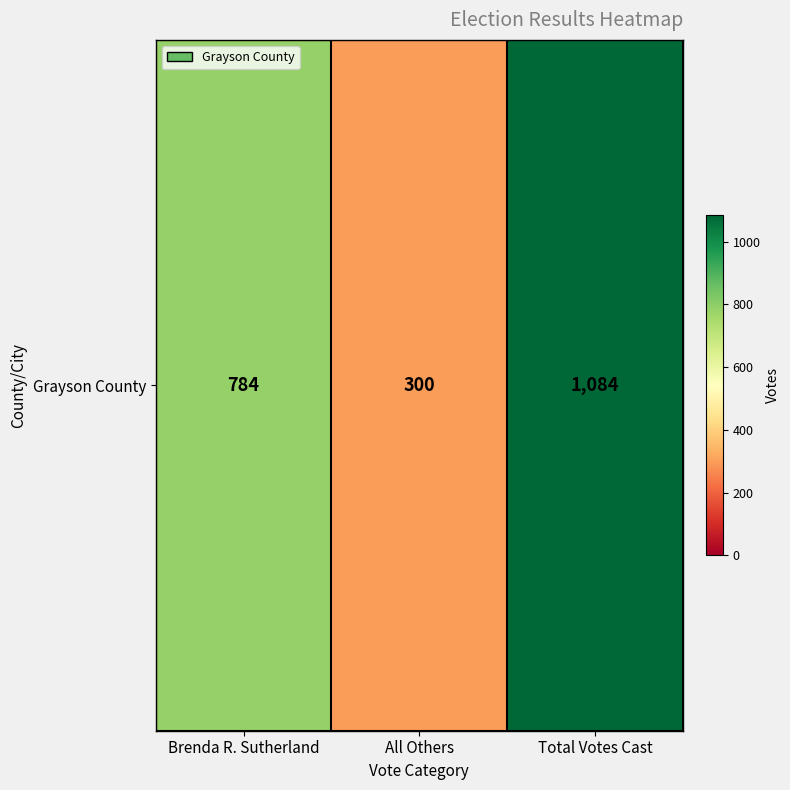

What is the change in value from Brenda R. Sutherland to Total Votes Cast?

+300